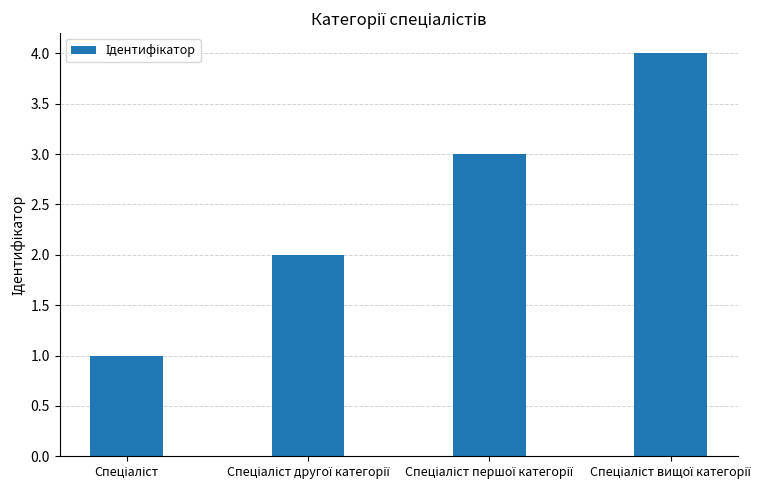

Reading left to right, extract all data points from this chart.

1	2	3	4